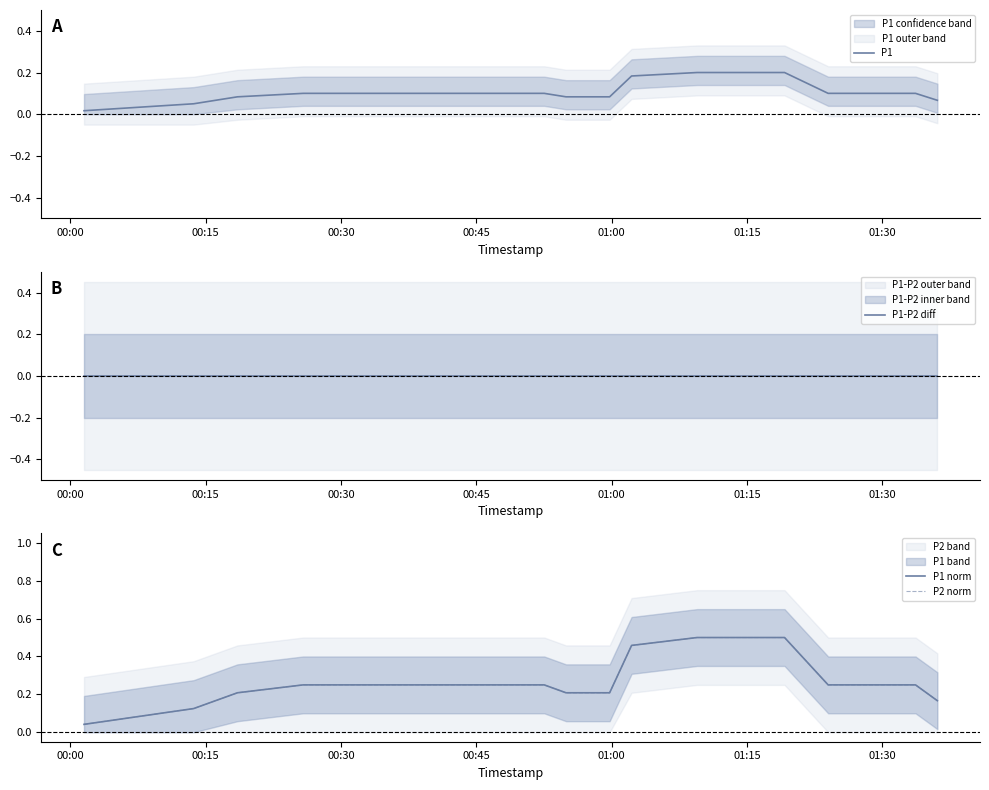

What is the average value of the P2 norm series?

0.3